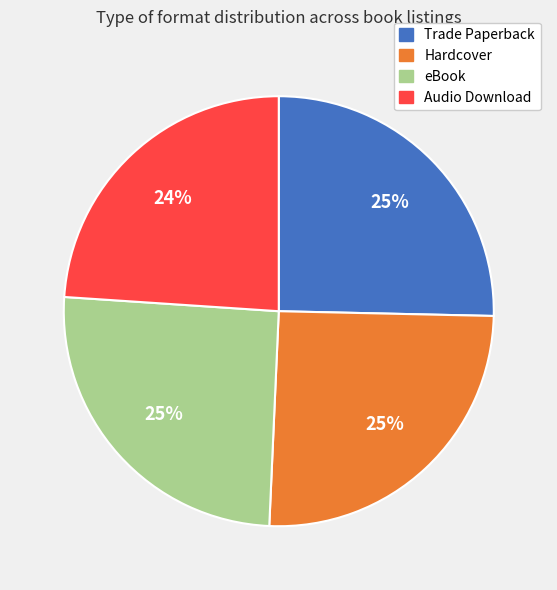

True or false: Trade Paperback accounts for 35% of the total.

False